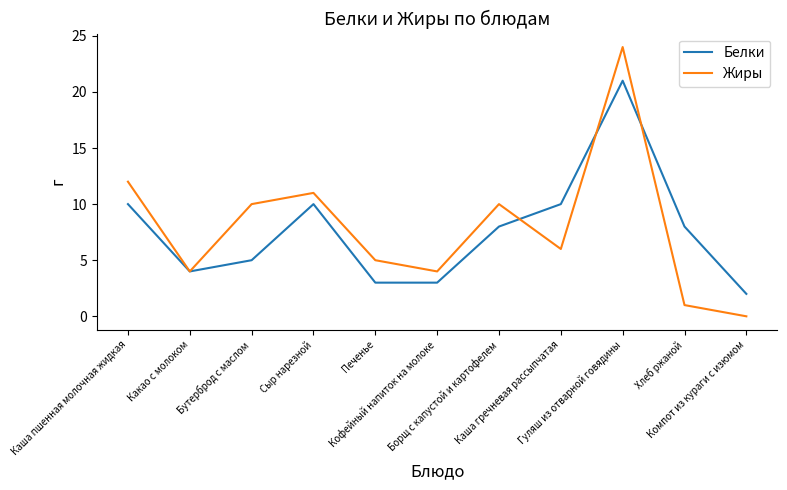

Which series changed the most between Печенье and Гуляш из отварной говядины?

Жиры